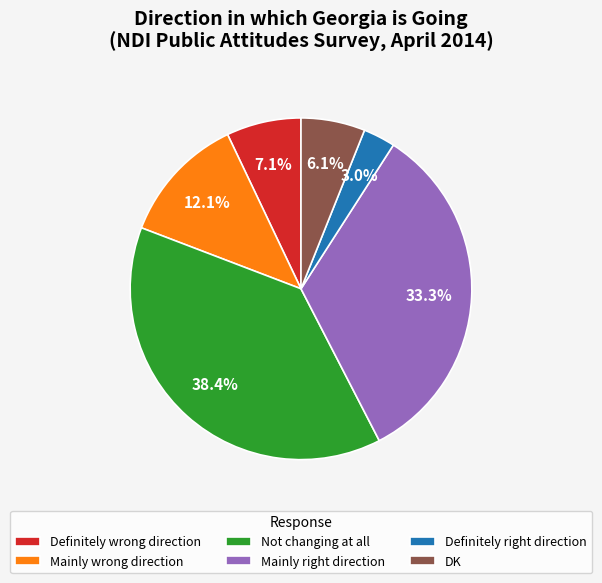

Count the number of slices in the pie.

6